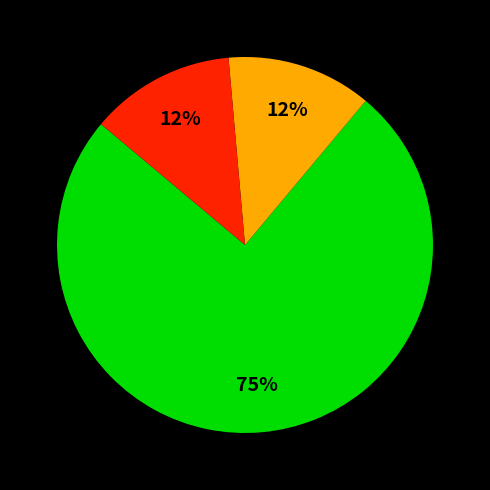

Is there a majority slice in this chart?

Yes